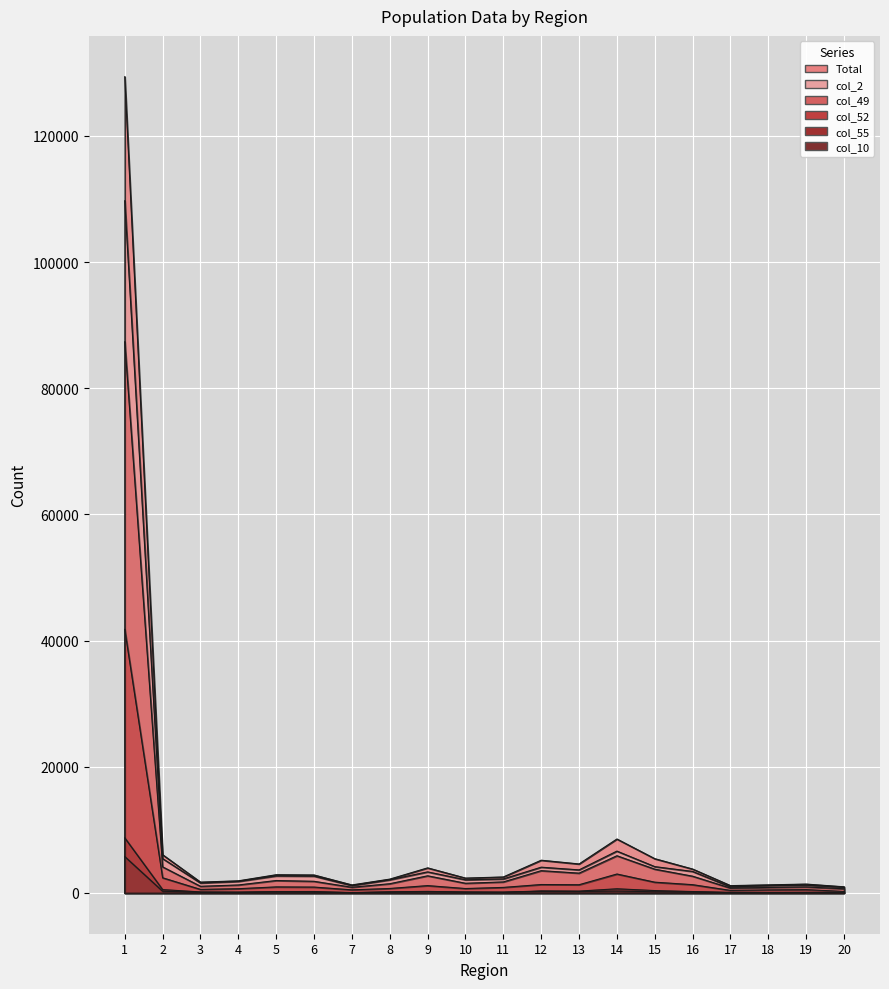

Is the value of col_2 at 8 greater than the value of col_10 at 20?

Yes